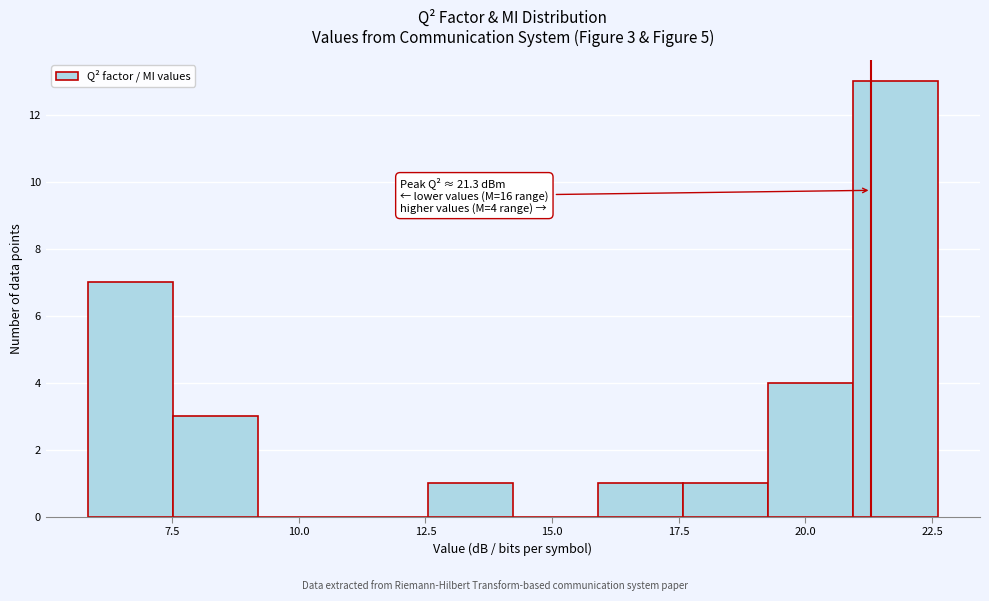

Read against the x-axis, roughly where is the centre of the tallest bar?

22.0